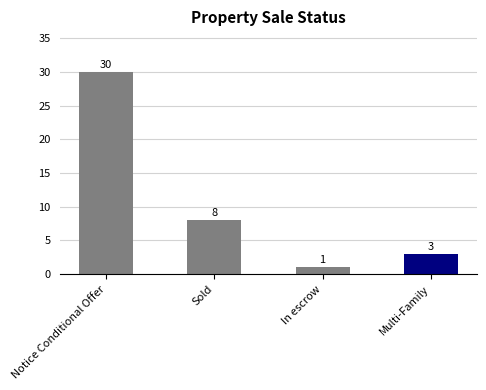

What is the maximum value shown in the chart?

30